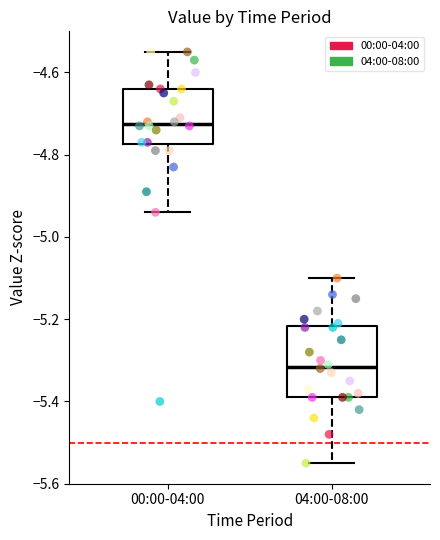

Which box has the highest median line?

00:00-04:00